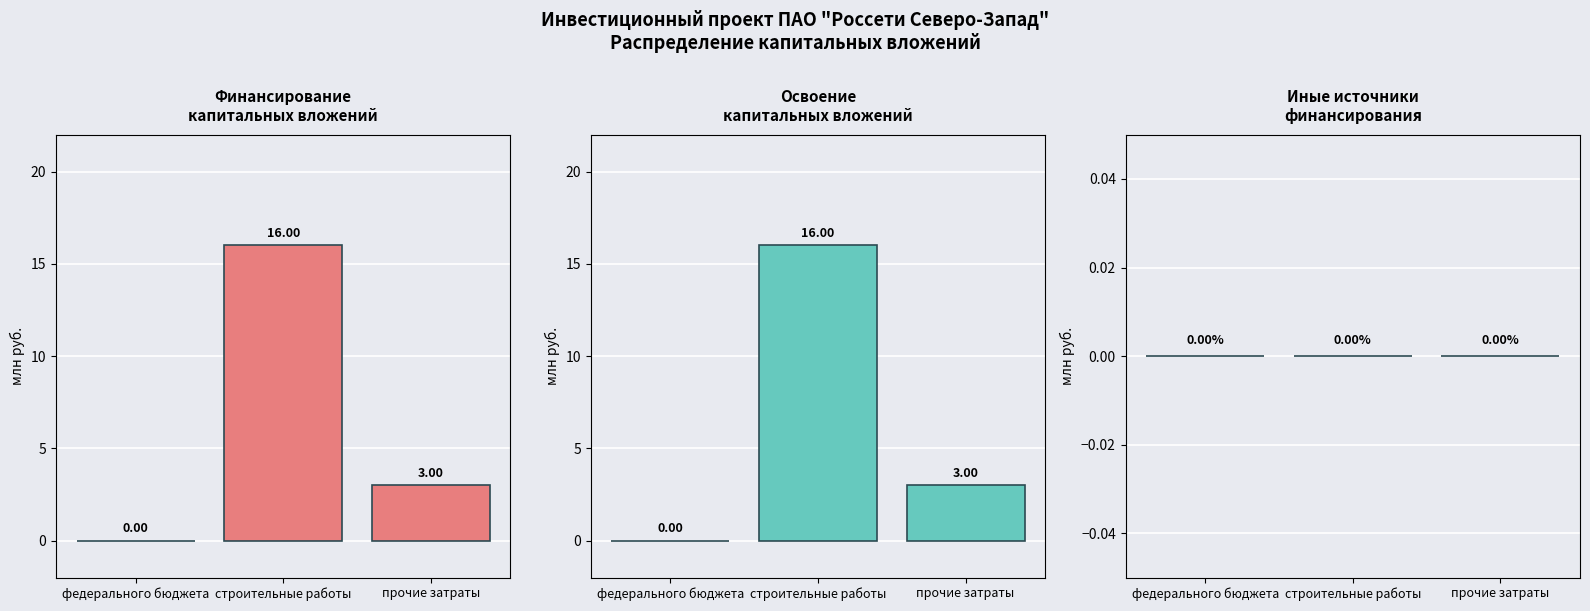

Reading left to right, what are all the values shown in this chart?

Финансирование капитальных вложений: федерального бюджета=0	строительные работы=16	прочие затраты=3
Освоение капитальных вложений: федерального бюджета=0	строительные работы=16	прочие затраты=3
иных источников: федерального бюджета=0	строительные работы=0	прочие затраты=0